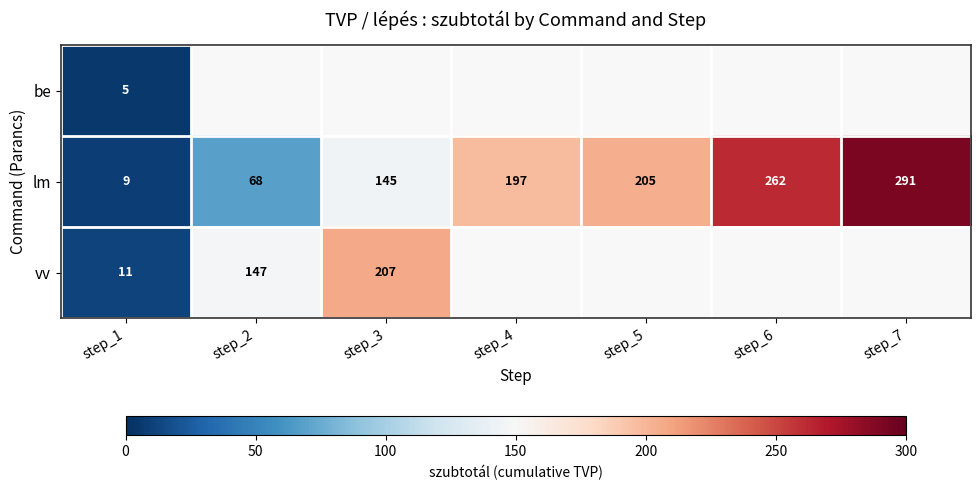

The value of lm at step_7 is 291. True or false?

True